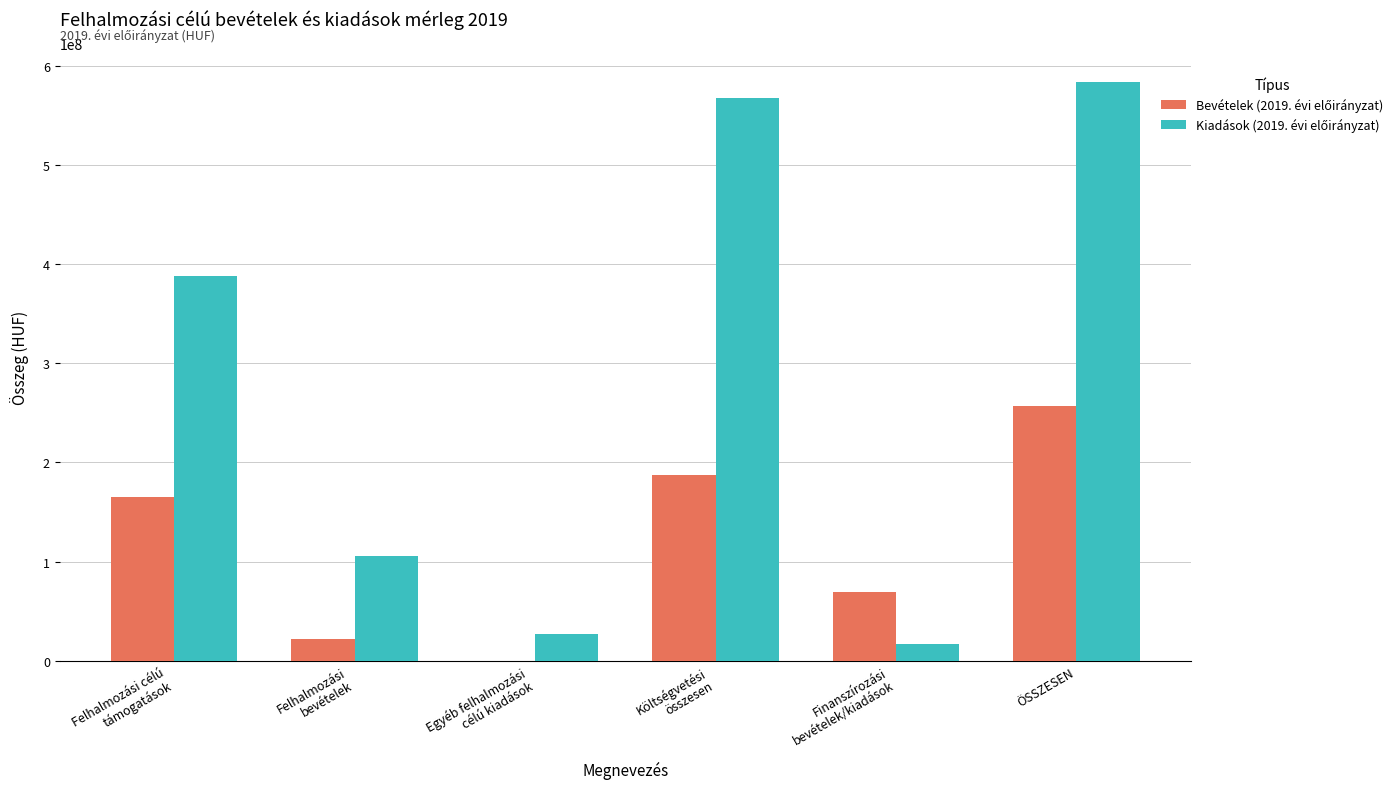

What is the maximum value shown in the chart?

583856064